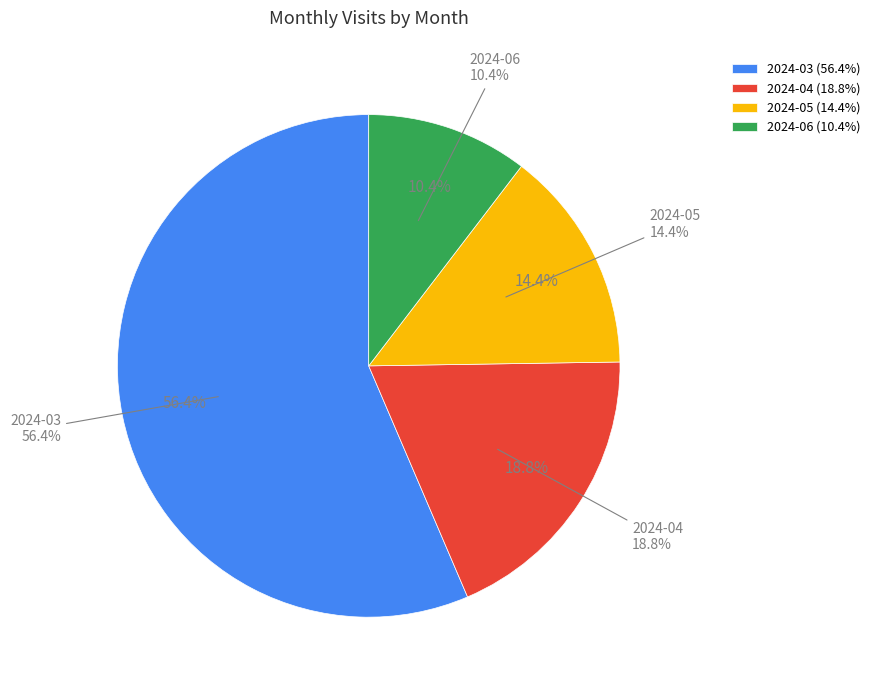

To the nearest percent, what is the combined percentage of 2024-03 and 2024-06?

67%